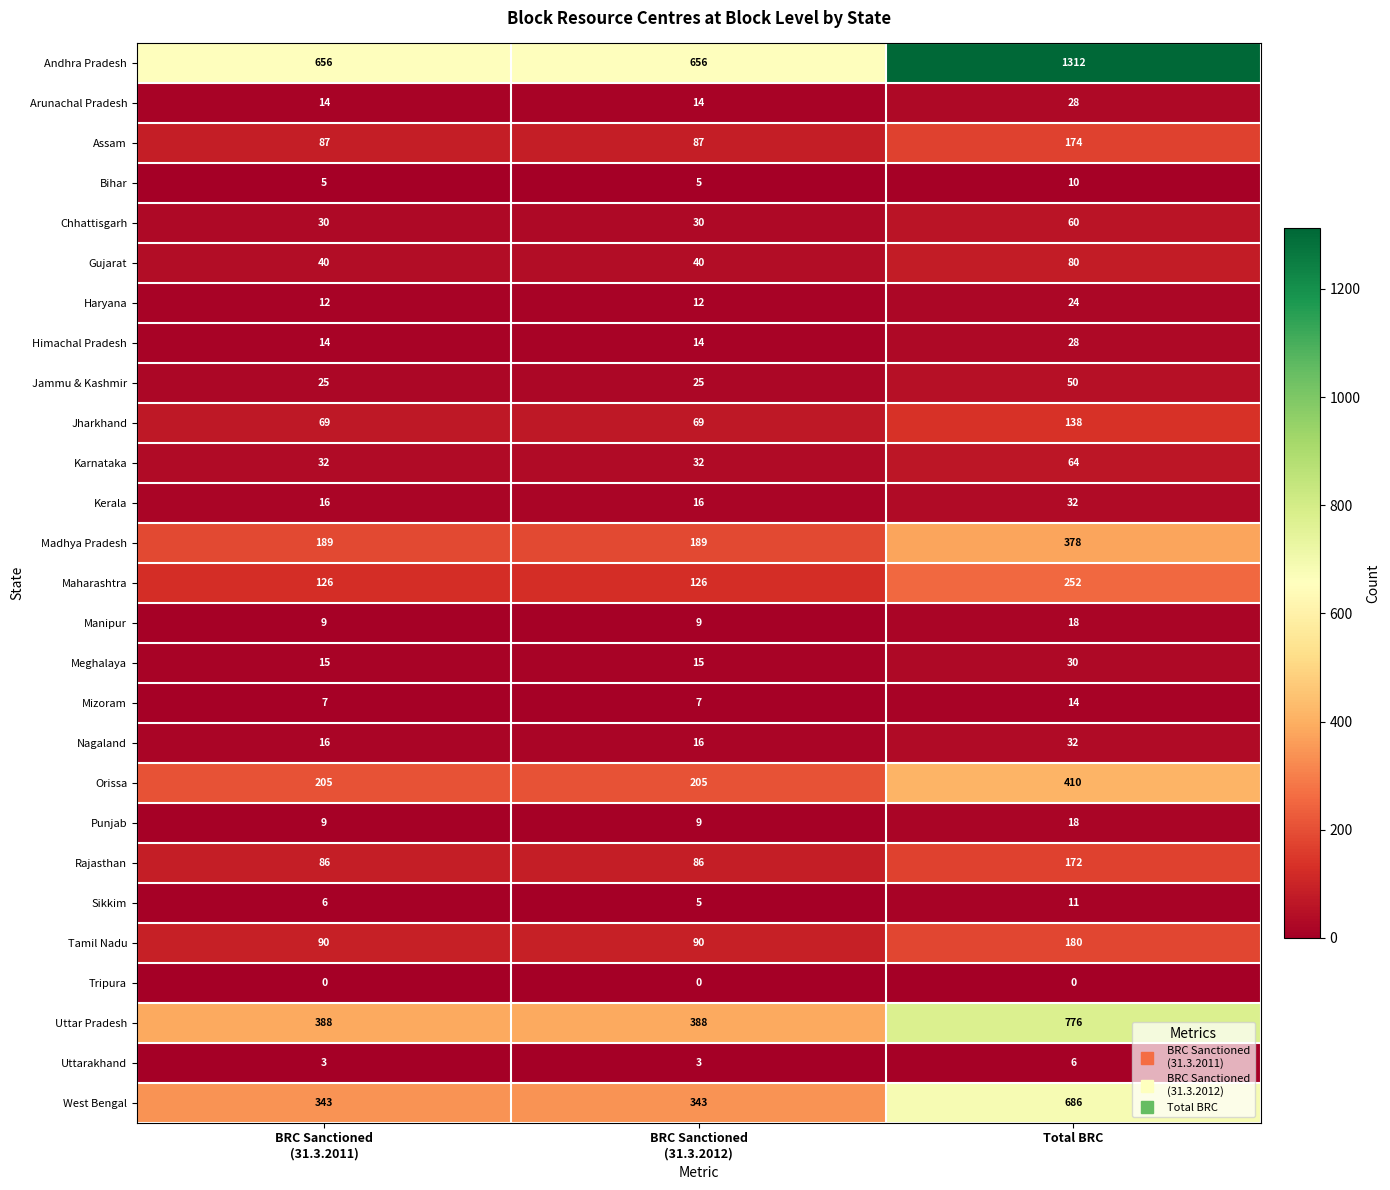

Which label corresponds to the largest value in the chart?

Total BRC